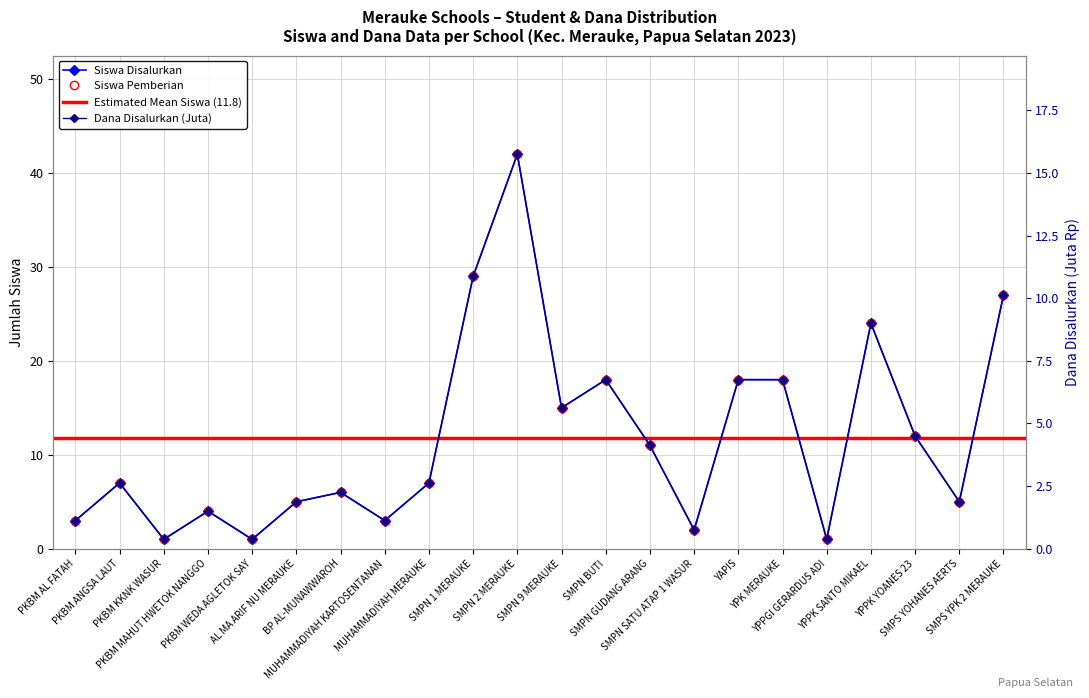

Rank the series at SMPN 9 MERAUKE from lowest to highest value.

Dana Disalurkan (Juta), Siswa Disalurkan, Siswa Pemberian